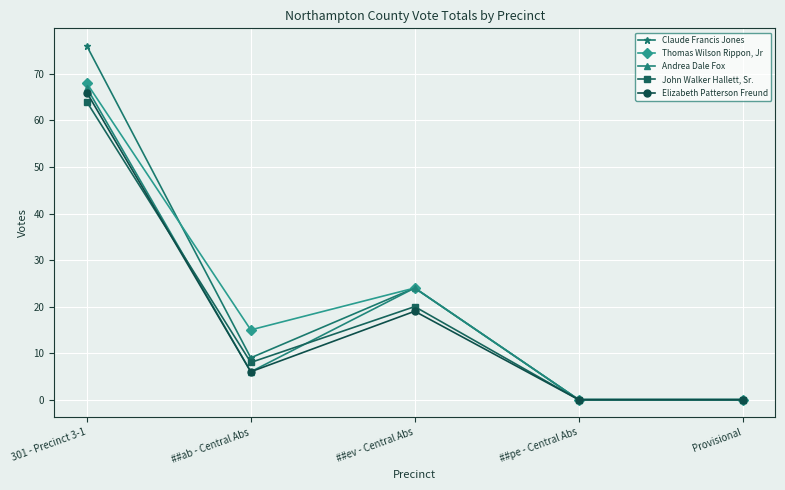

What is the difference between the Elizabeth Patterson Freund values at ##ab - Central Abs and ##ev - Central Abs?

13